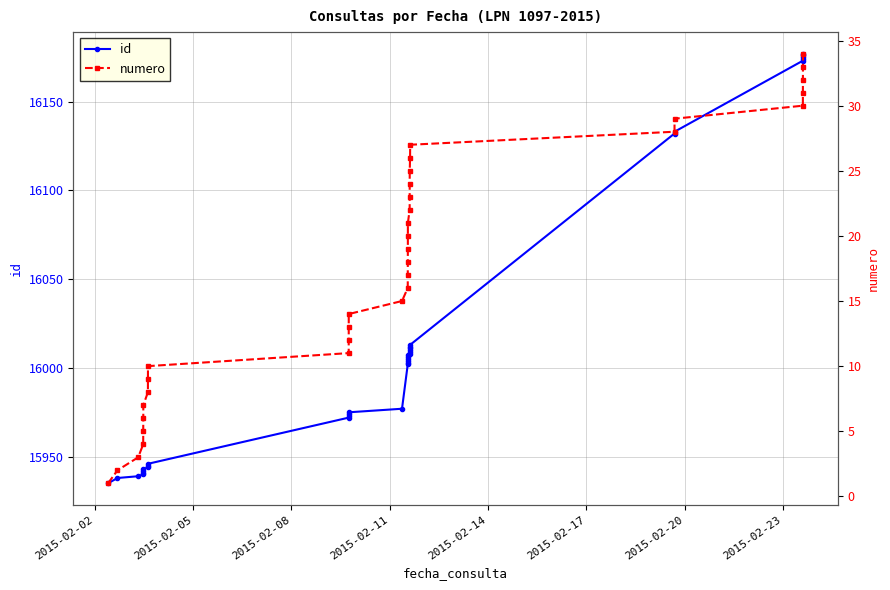

How many data points does each series have?

34